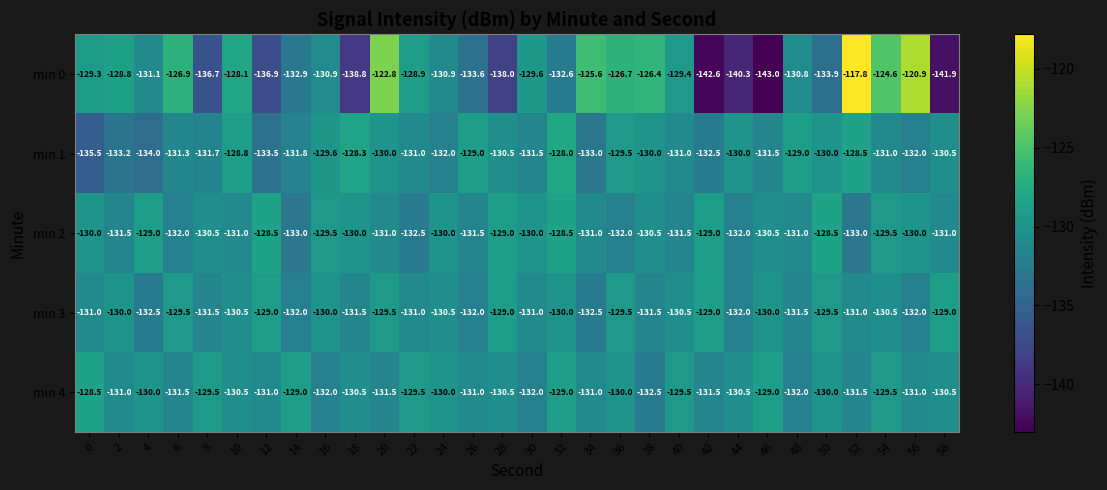

At 26, list the series in order from smallest to largest.

min 0, min 3, min 2, min 4, min 1